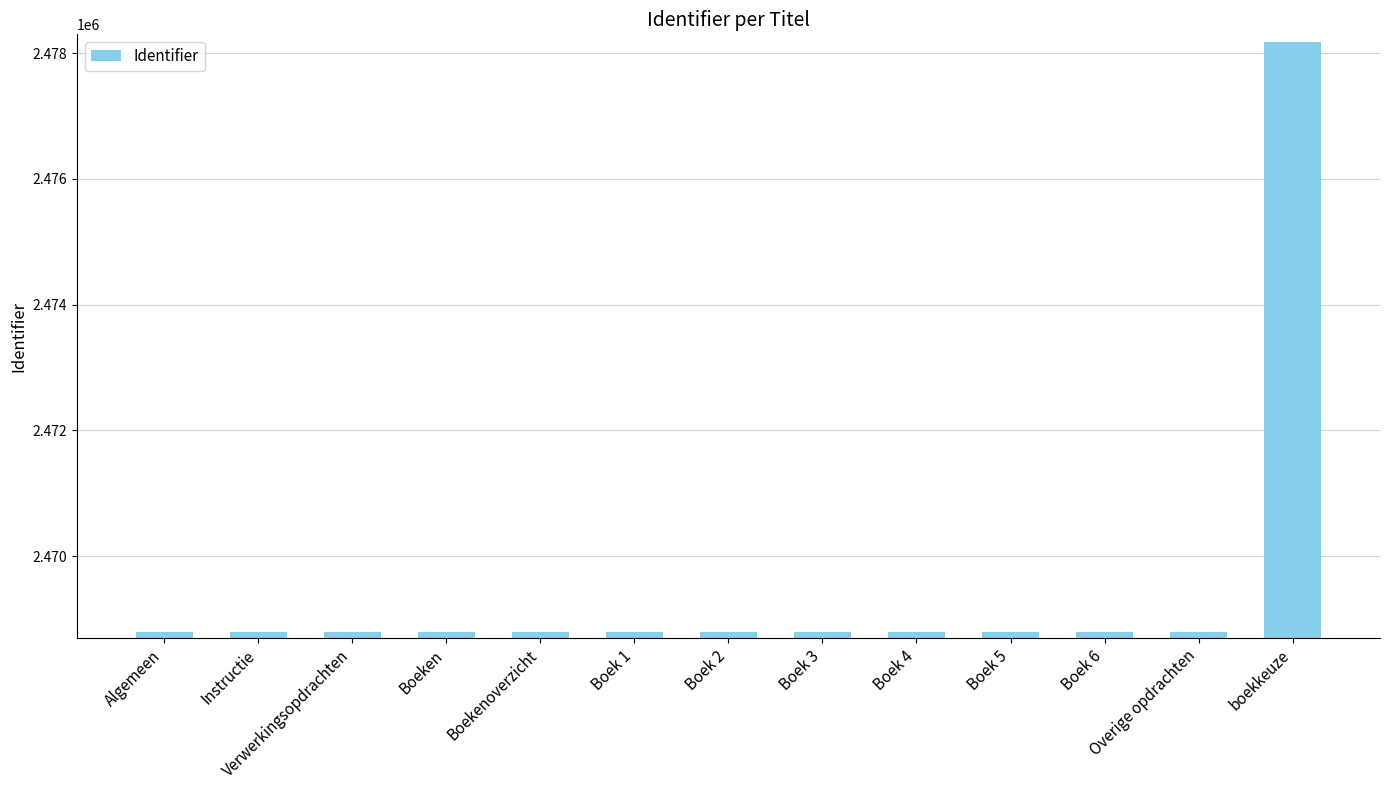

What position from the left is Boek 2?

7